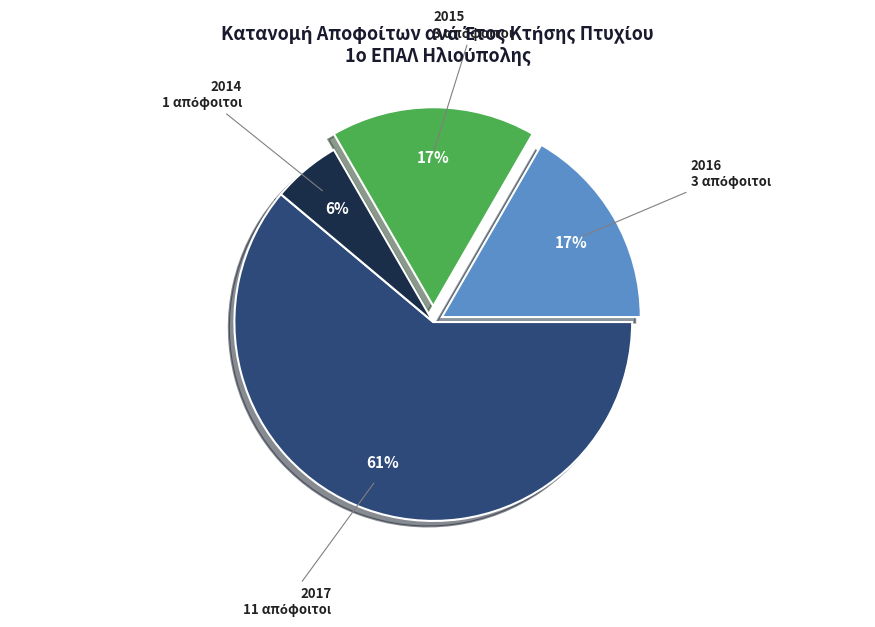

Does any single category account for the majority?

Yes